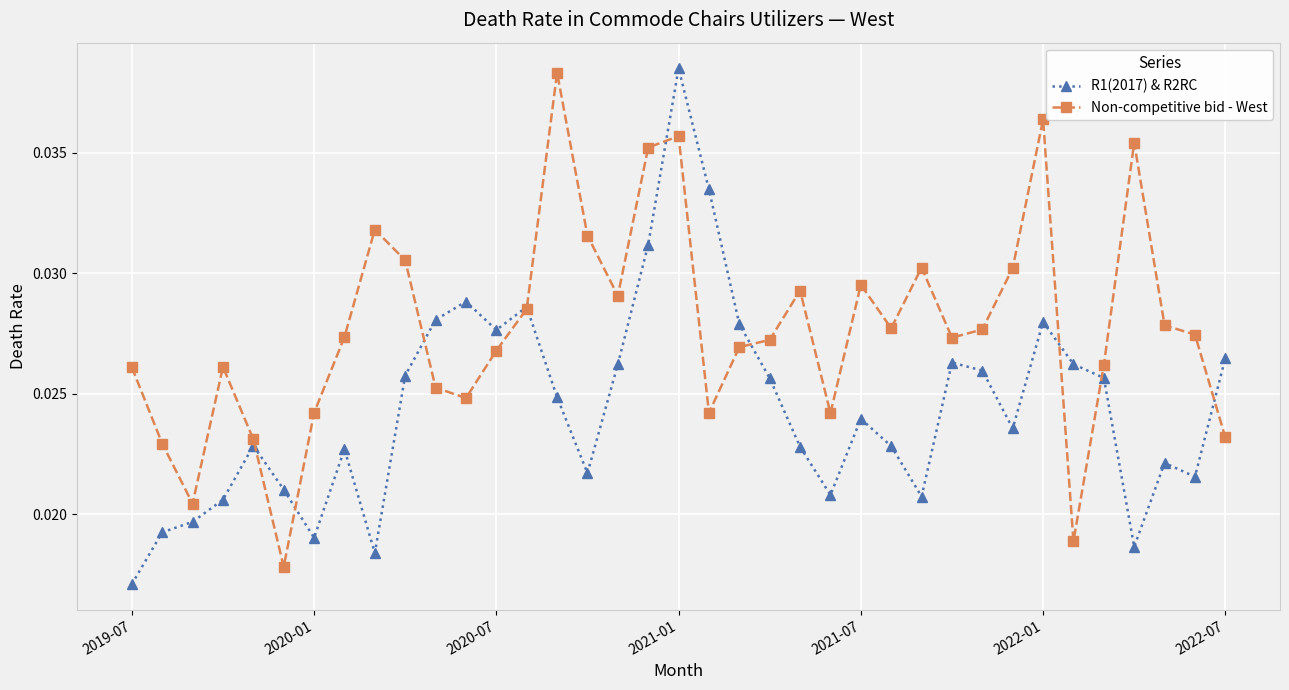

List the series in order of their overall mean, highest first.

Non-competitive bid - West, R1(2017) & R2RC